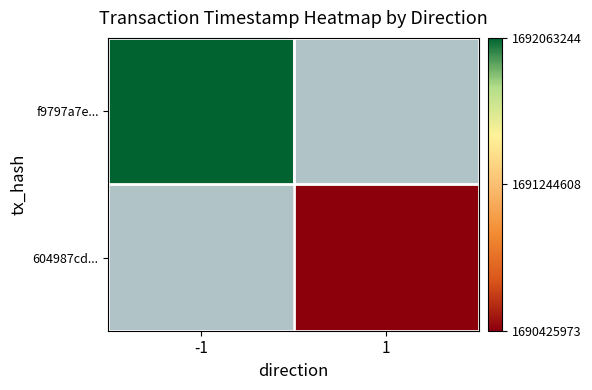

How many categories are shown in the chart?

2